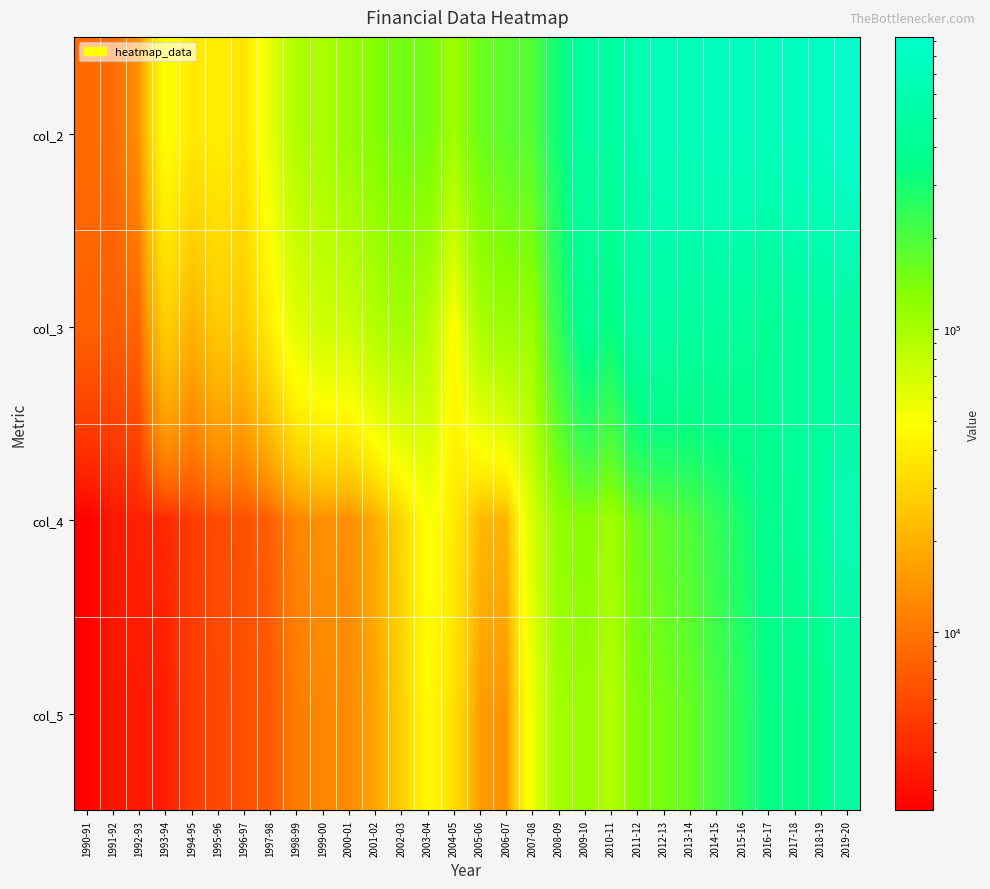

At which category does the chart reach its peak across all series?

2019-20